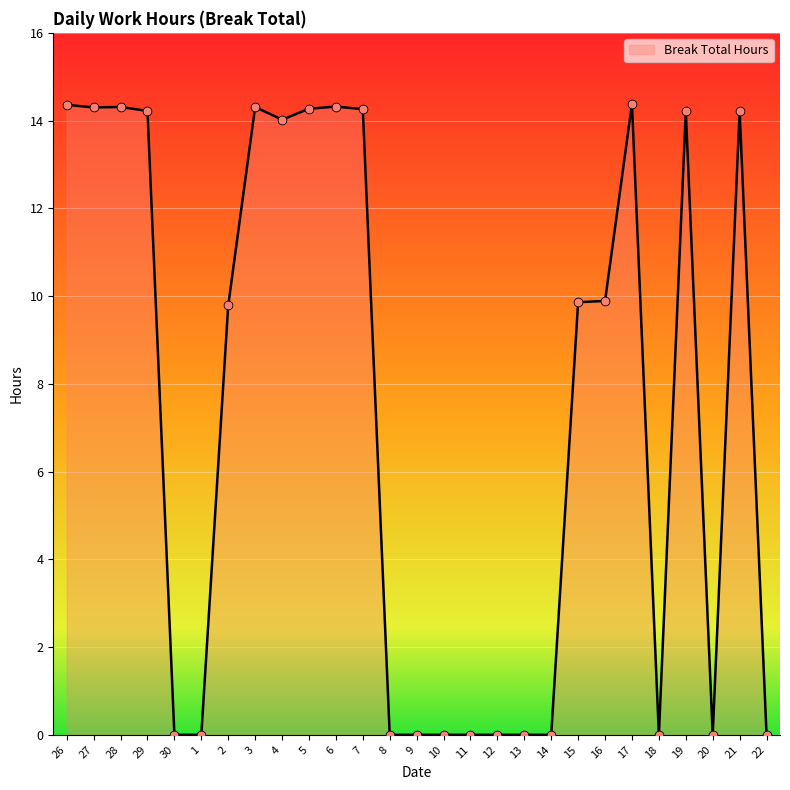

Which has a higher value, 26 or 13?

26